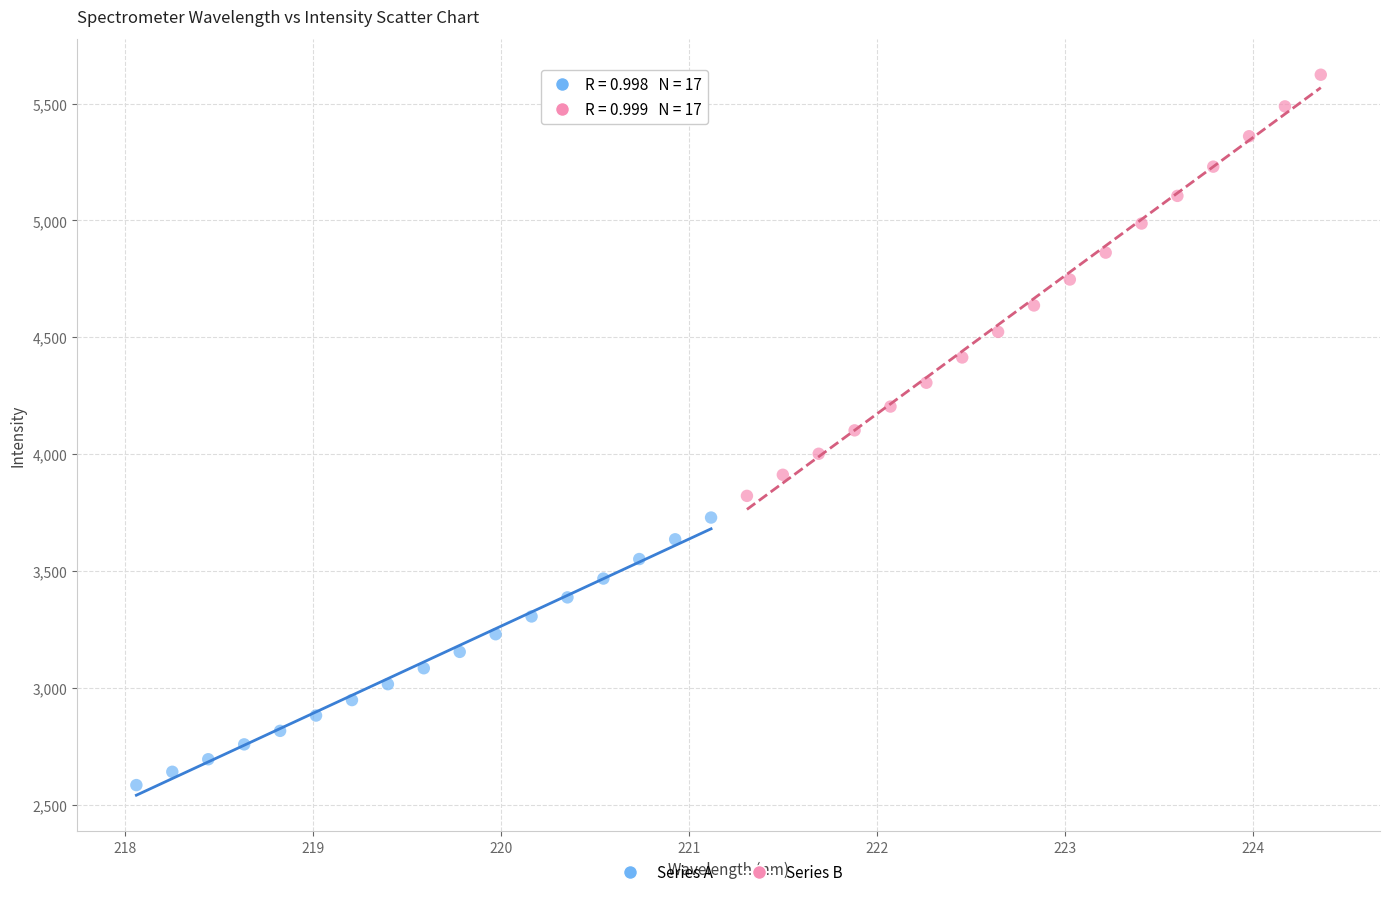

Which series has the largest Y range (max minus min)?

Series B